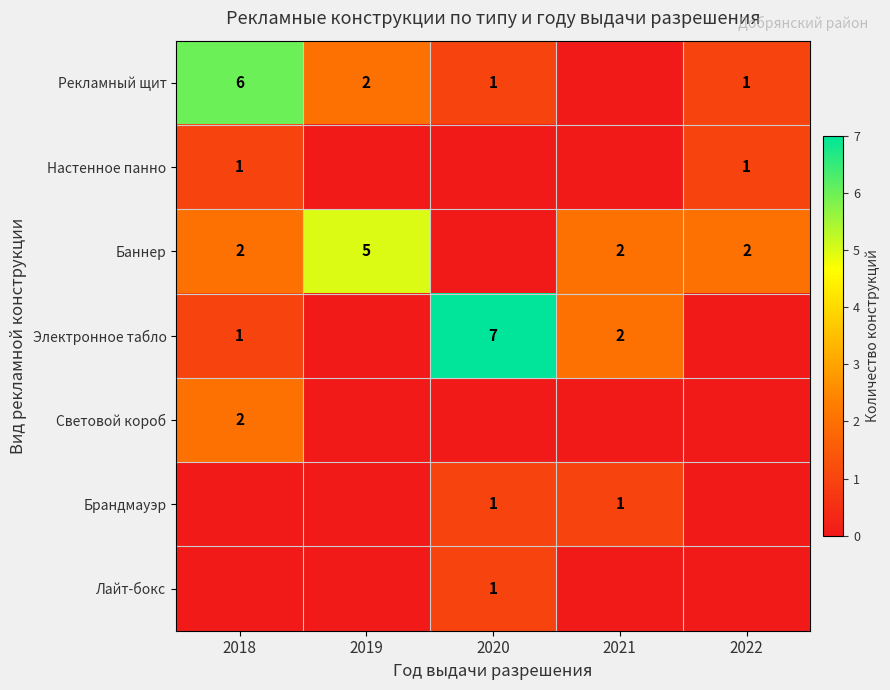

The Электронное табло series shows 3 at 2021. True or false?

False